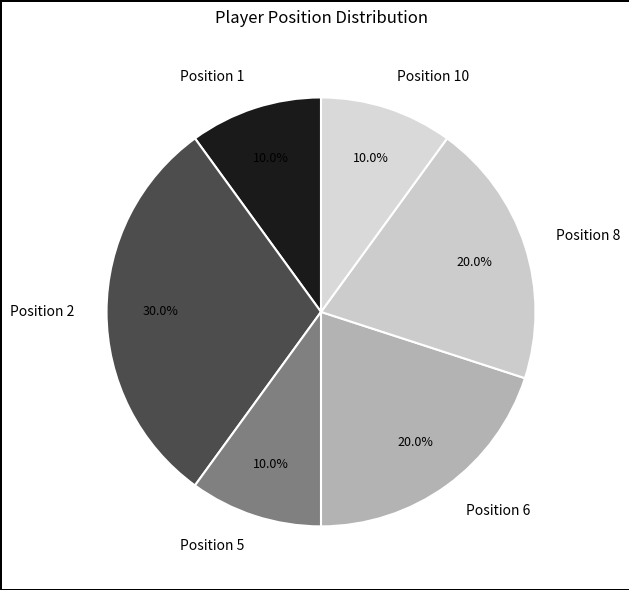

Which slice is the largest?

Position 2